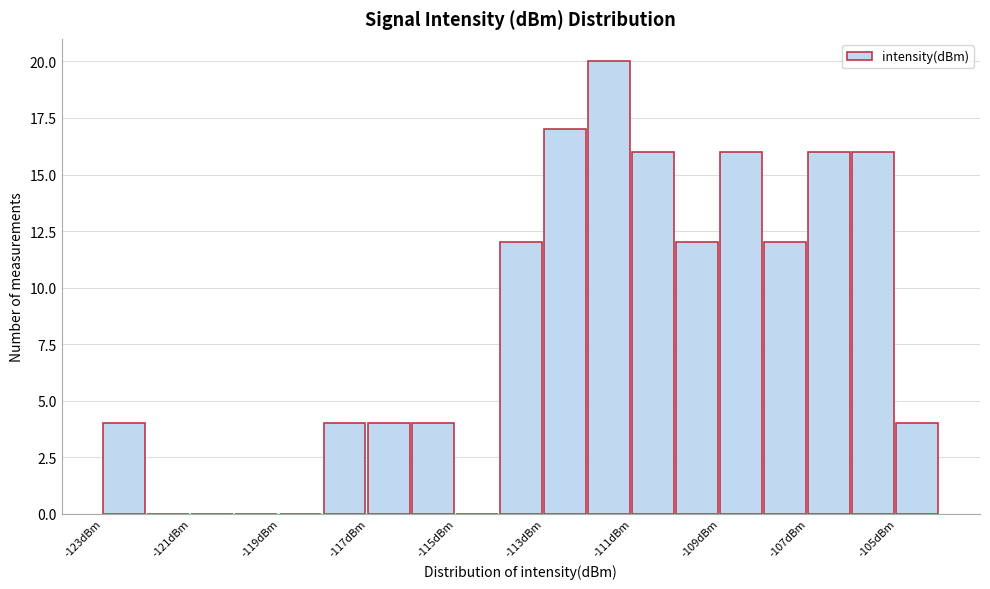

What is the height of the bar covering -118 to -117 on the x-axis? The values are not printed on the chart, so give them approximately, as read against the axis.

4